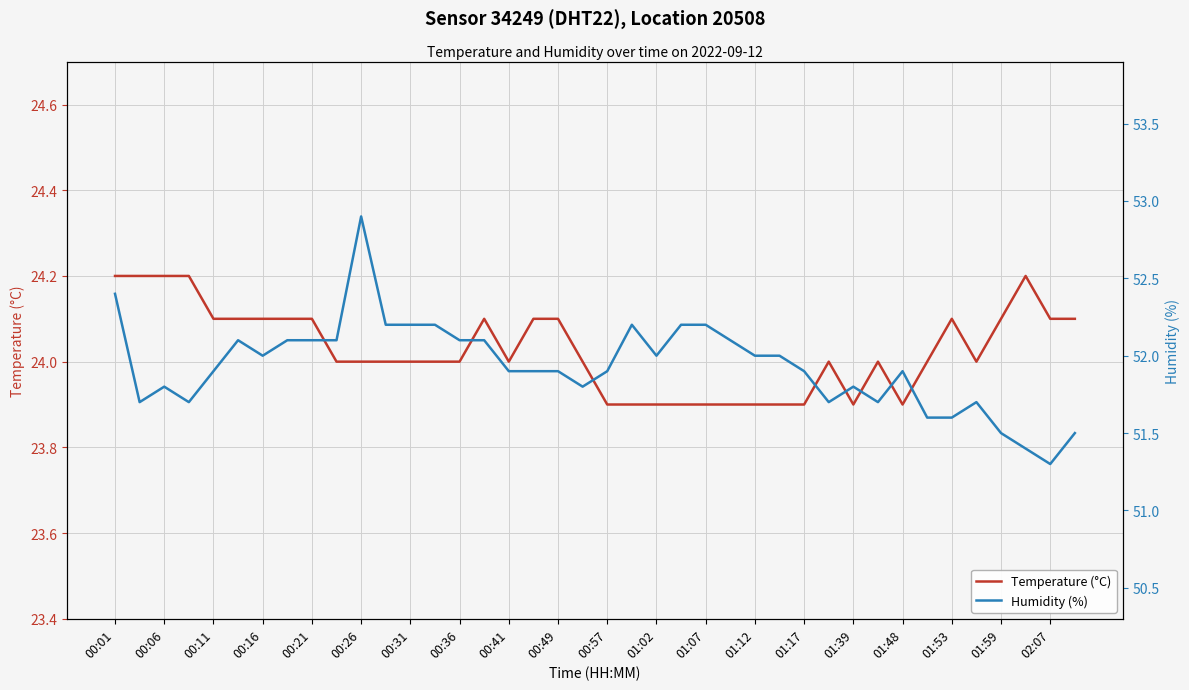

Reading left to right, transcribe all the data shown in this chart.

Temperature (°C): 24.2	24.2	24.2	24.2	24.1	24.1	24.1	24.1	24.1	24.0	24.0	24.0	24.0	24.0	24.0	24.1	24.0	24.1	24.1	24.0	23.9	23.9	23.9	23.9	23.9	23.9	23.9	23.9	23.9	24.0	23.9	24.0	23.9	24.0	24.1	24.0	24.1	24.2	24.1	24.1
Humidity (%): 52.4	51.7	51.8	51.7	51.9	52.1	52.0	52.1	52.1	52.1	52.9	52.2	52.2	52.2	52.1	52.1	51.9	51.9	51.9	51.8	51.9	52.2	52.0	52.2	52.2	52.1	52.0	52.0	51.9	51.7	51.8	51.7	51.9	51.6	51.6	51.7	51.5	51.4	51.3	51.5